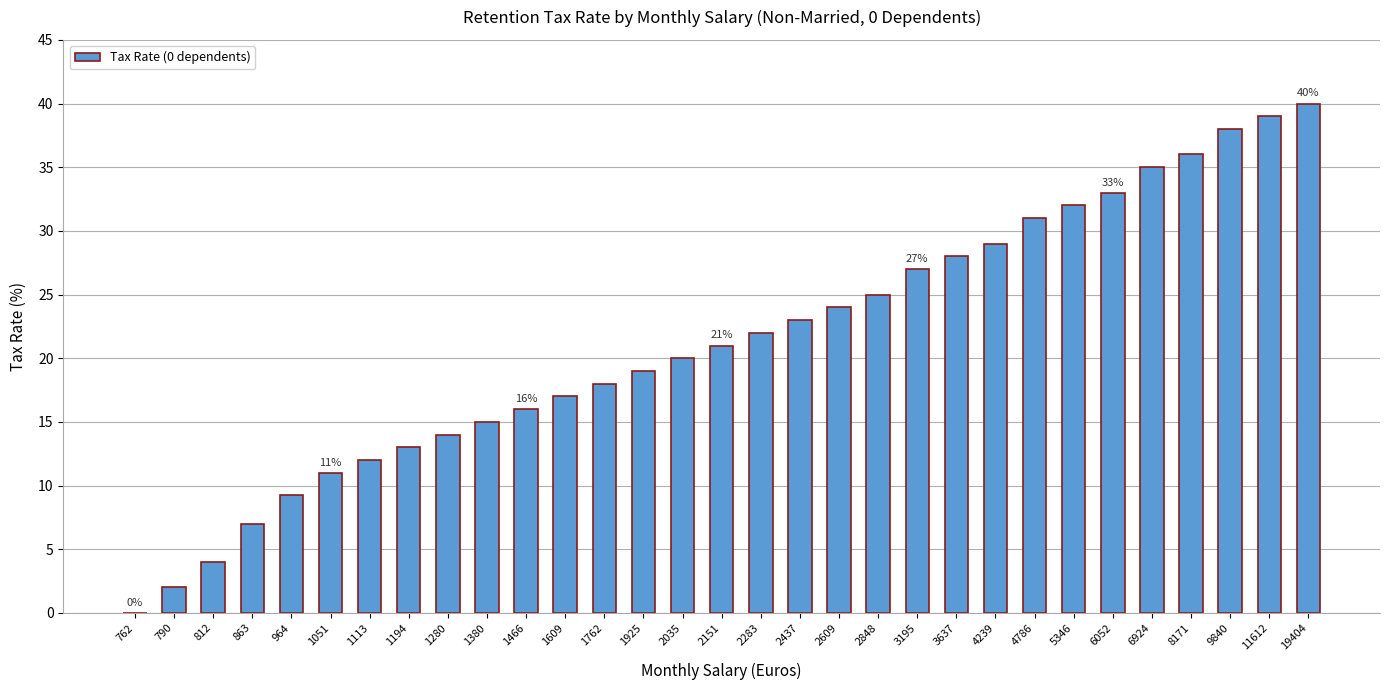

Approximately how many times larger is the value at 8171 compared to 3195?

1.3